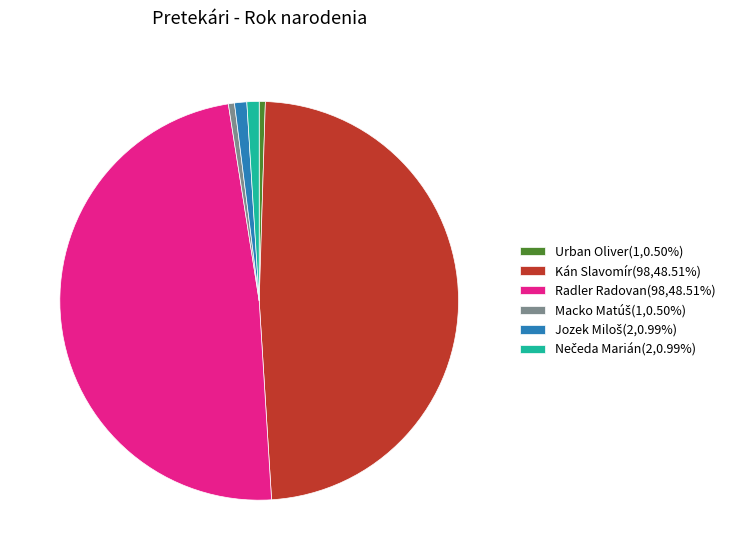

Combined, do Radler Radovan(98,48.51%) and Urban Oliver(1,0.50%) account for over 50%?

No